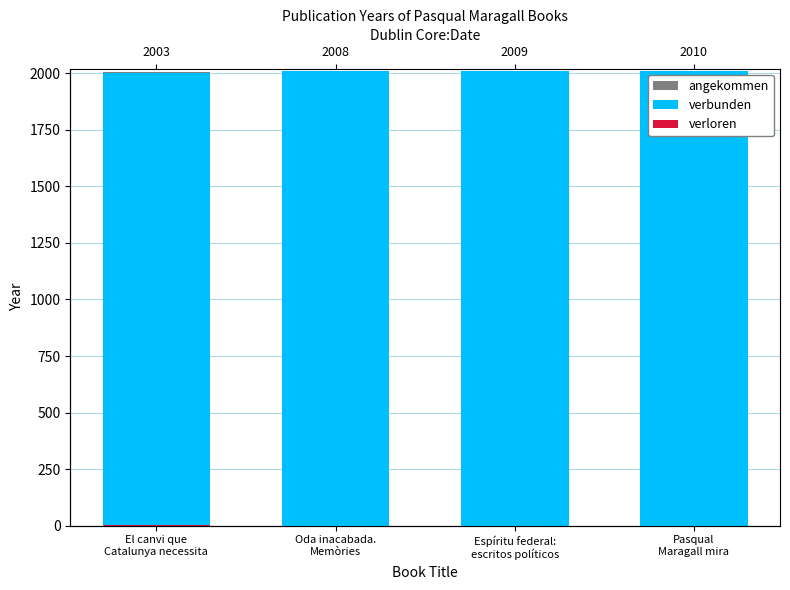

How many values in the verloren series exceed 0?

1